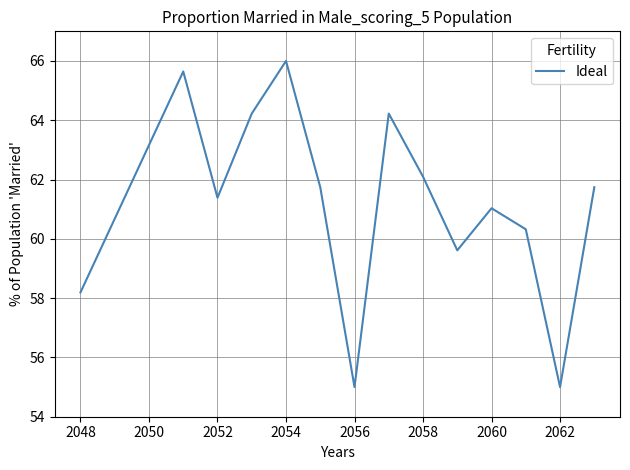

What is the difference between the maximum and minimum values?

11.0